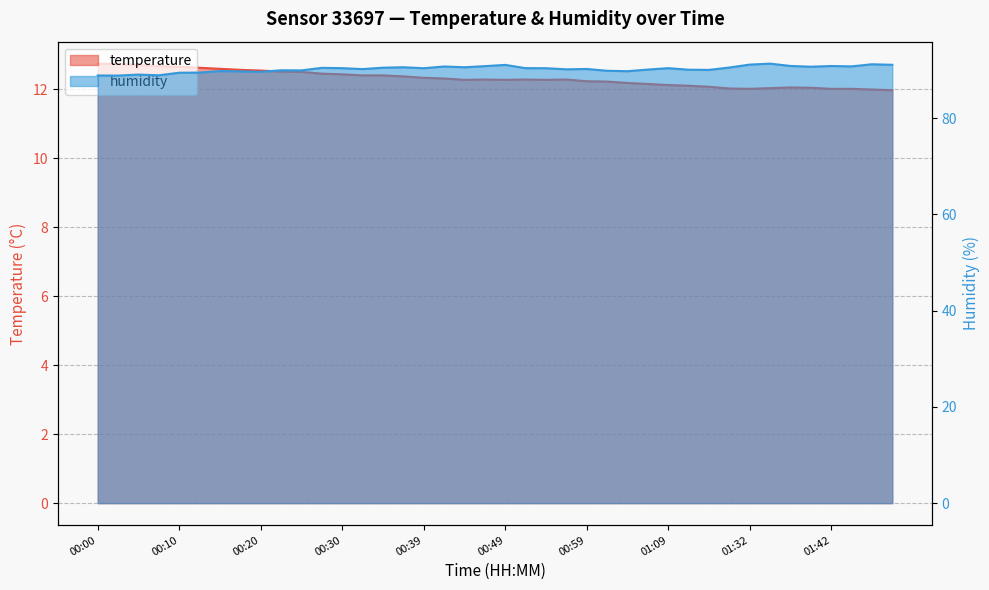

How many data points does each series have?

40